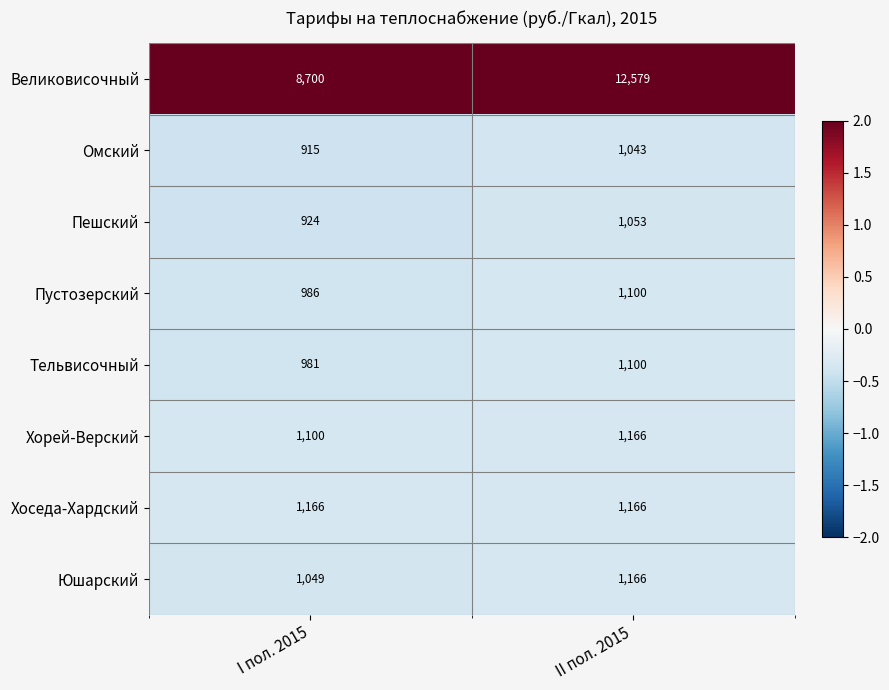

Rank the series at I пол. 2015 from highest to lowest value.

Великовисочный, Хоседа-Хардский, Хорей-Верский, Юшарский, Пустозерский, Тельвисочный, Пешский, Омский